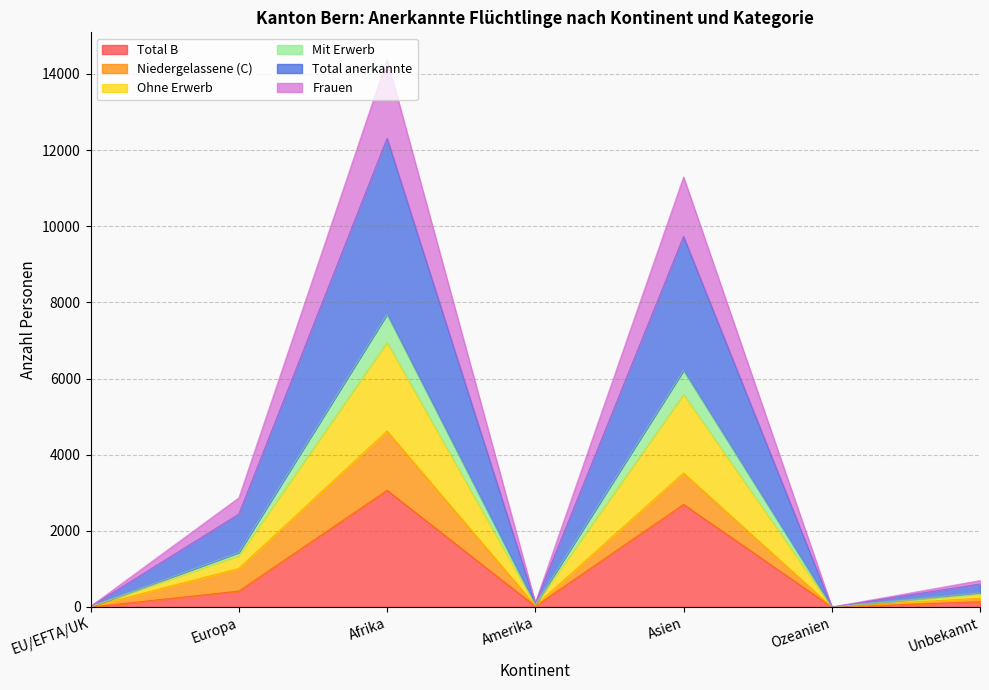

What is the label of the 4th point from the left?

Amerika